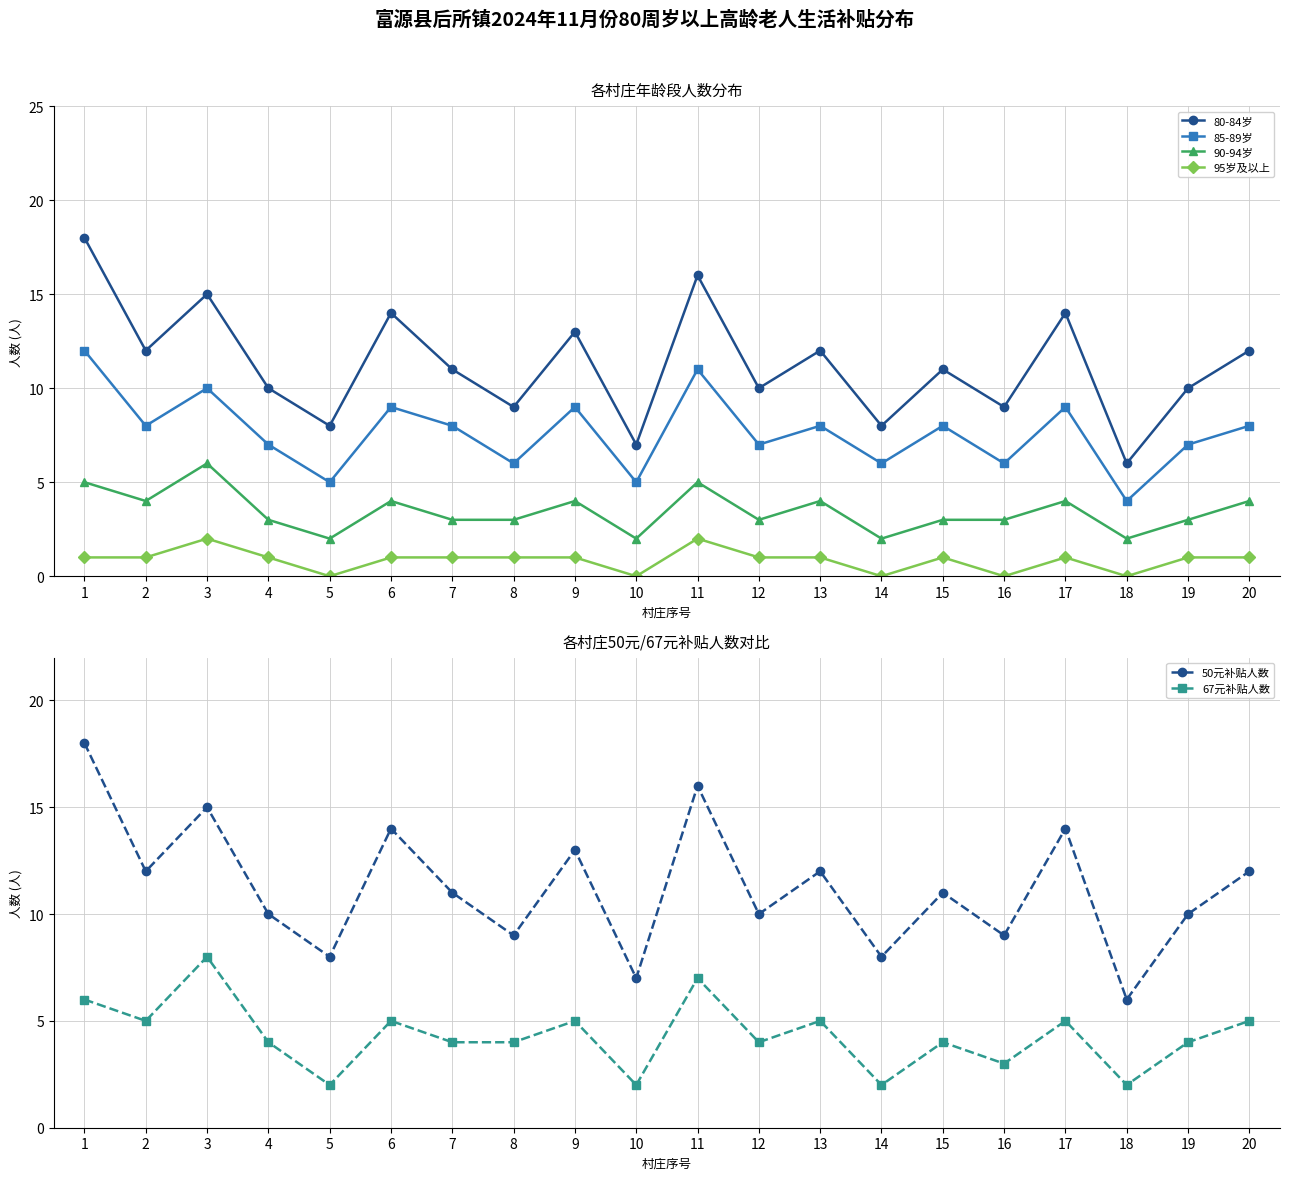

At which label does 67元补贴人数 reach its minimum?

5